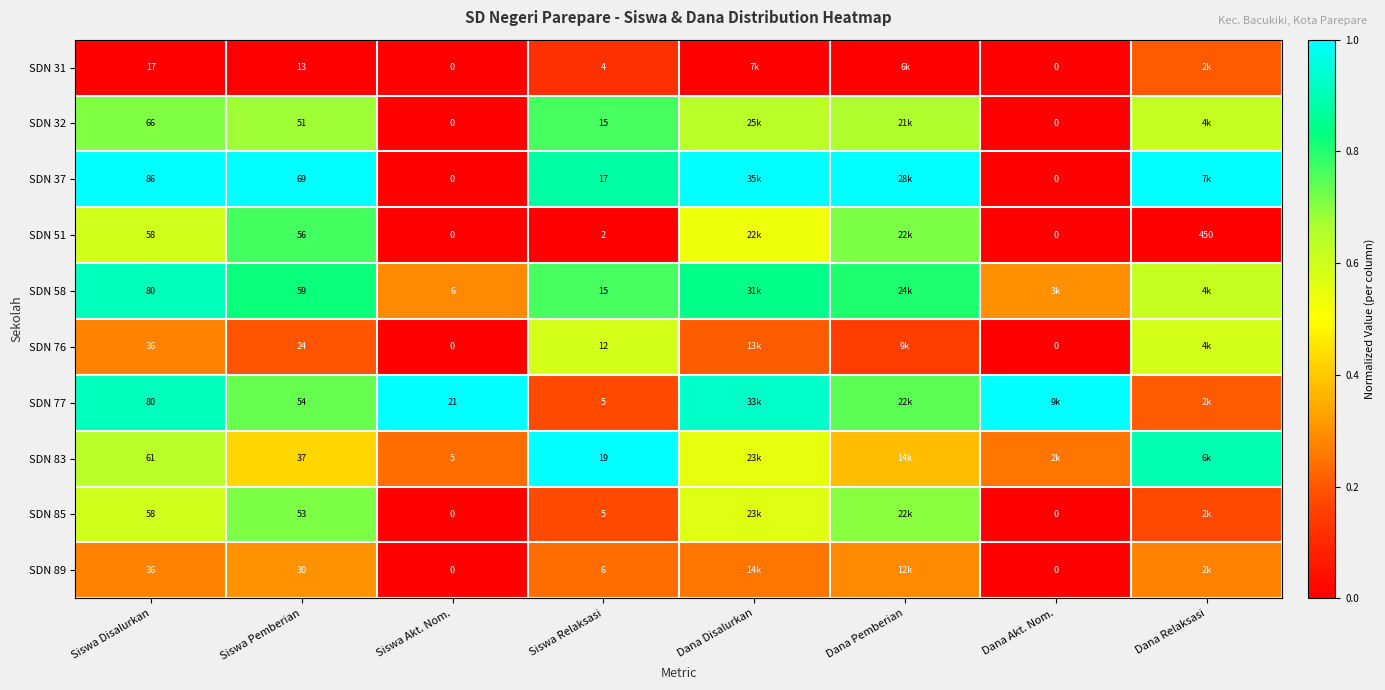

Is the value of SDN 31 at Siswa Relaksasi greater than the value of SDN 51 at Siswa Akt. Nom.?

Yes